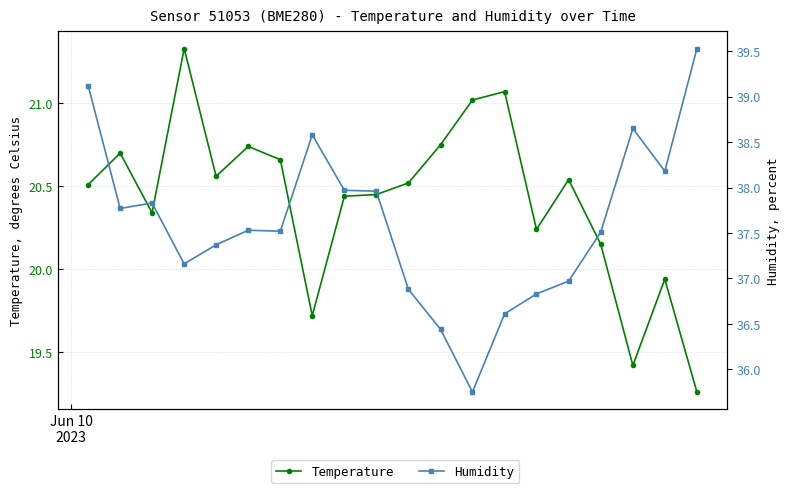

How many lines are shown in the chart?

2